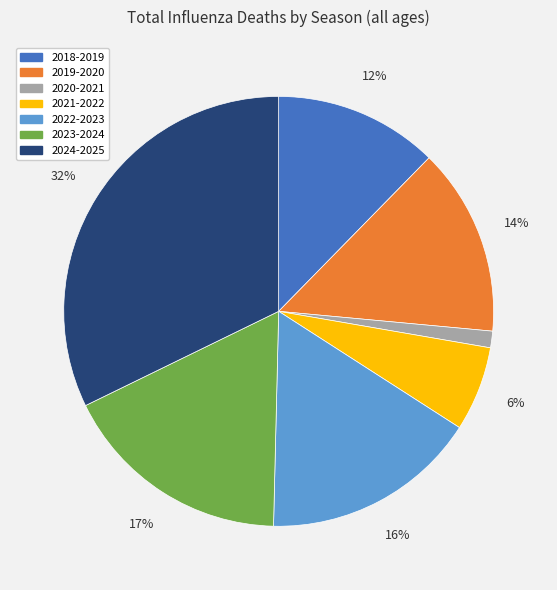

Between 2022-2023 and 2024-2025, which is larger?

2024-2025